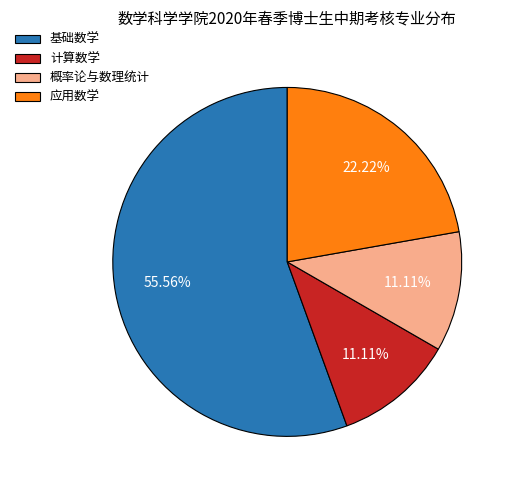

What percentage is the 基础数学 slice, to the nearest percent?

56%